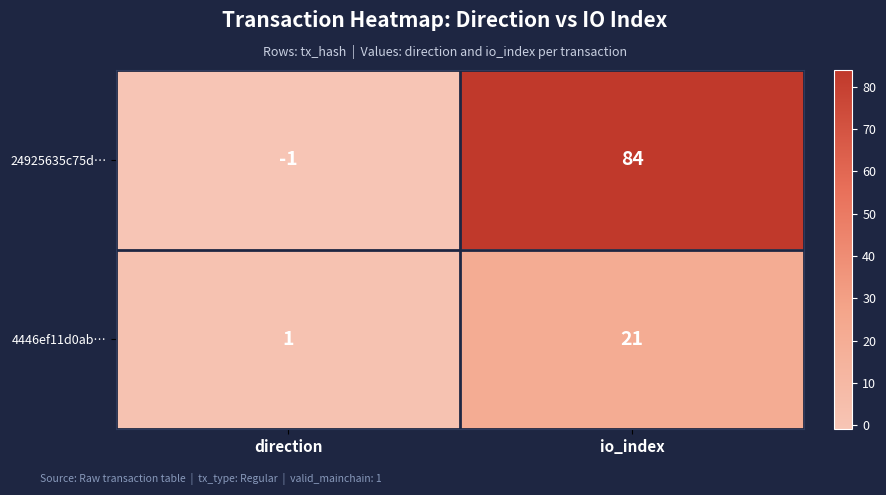

What is the difference between the maximum and minimum values in the 4446ef11d0ab… series?

20